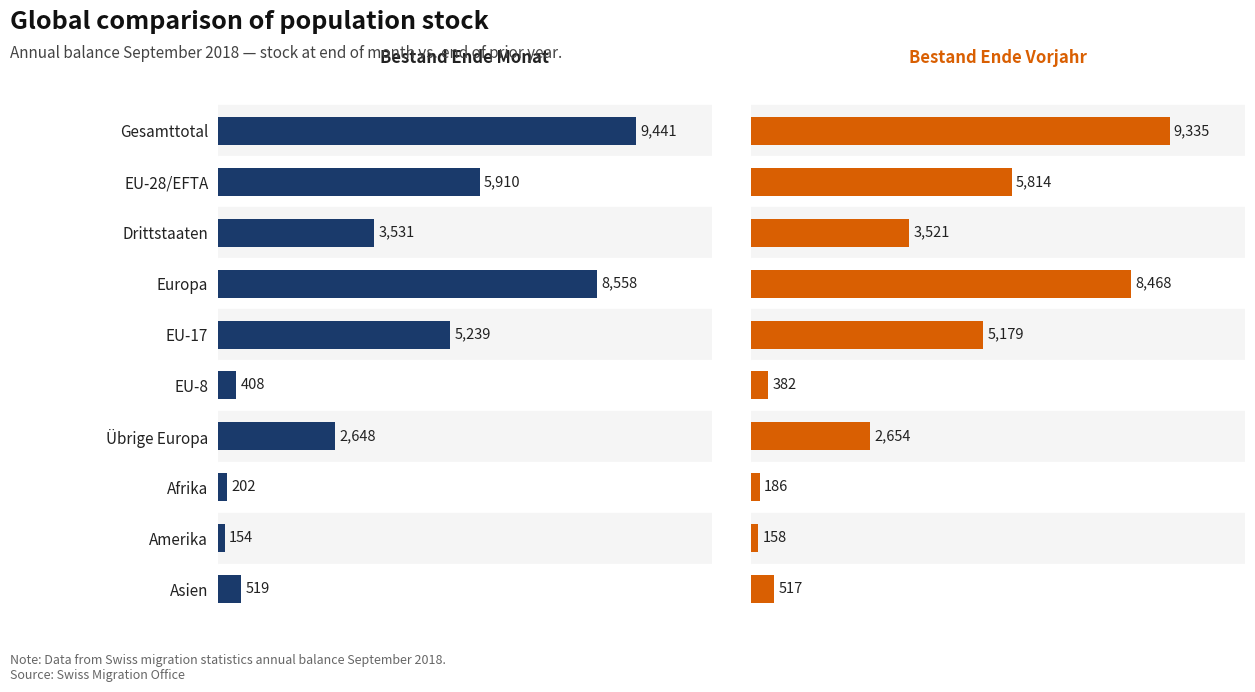

How many categories are shown in the chart?

10